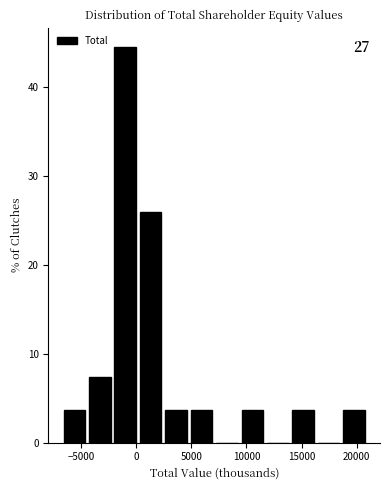

Which range on the x-axis has the tallest bar?

-2000 to 0